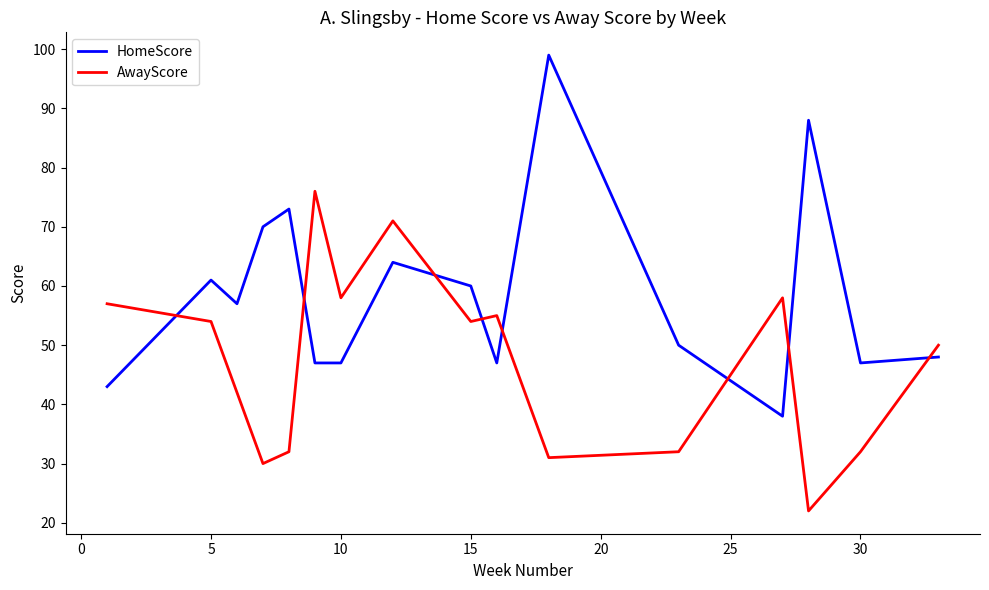

Which series has the largest range (max minus min)?

HomeScore